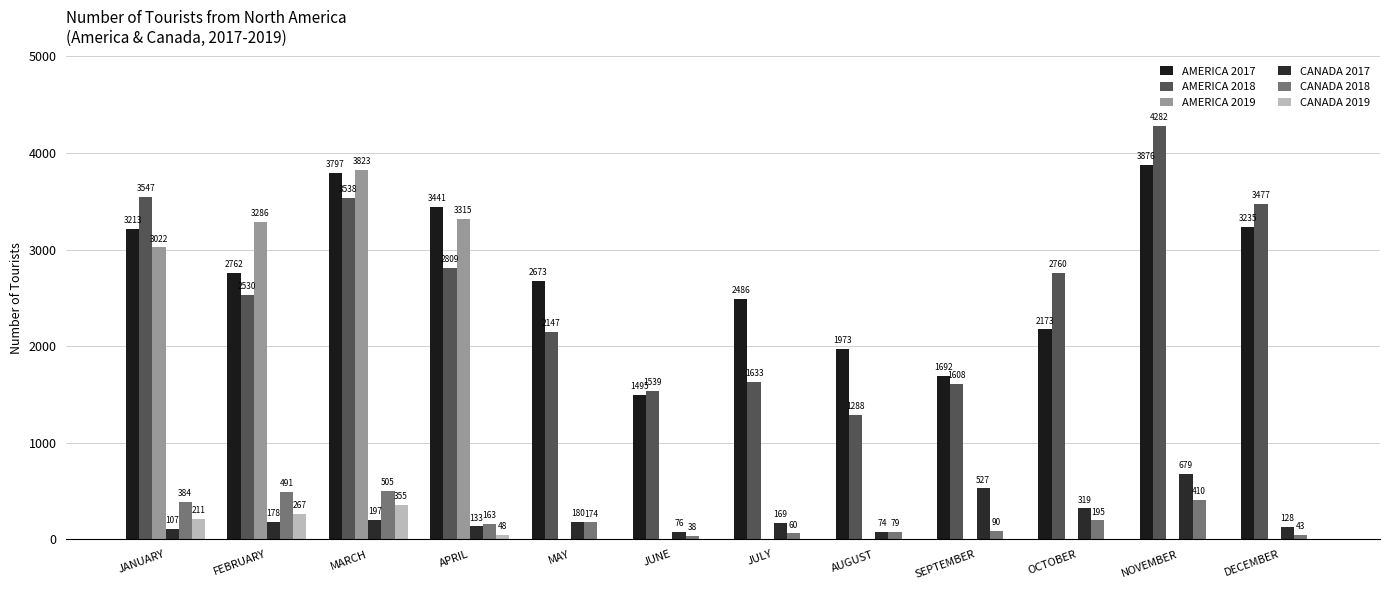

Which has a higher value, JULY or MARCH?

MARCH